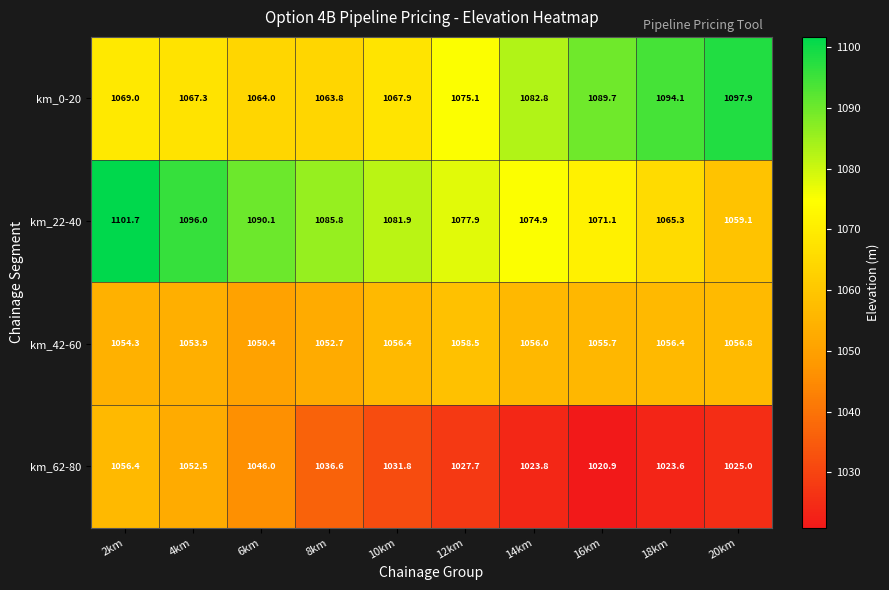

The value of km_22-40 at 4km is 528.4. True or false?

False